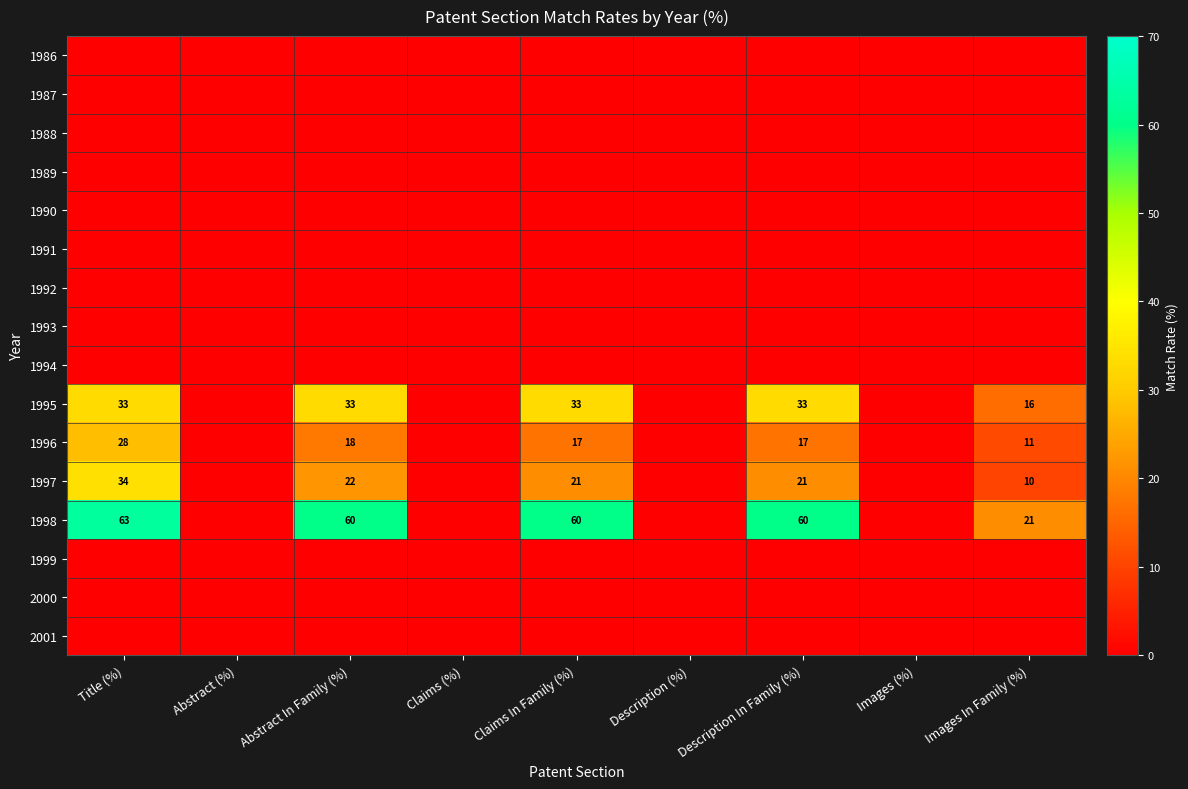

True or false: 1996 has a value of 23 at Description In Family (%).

False